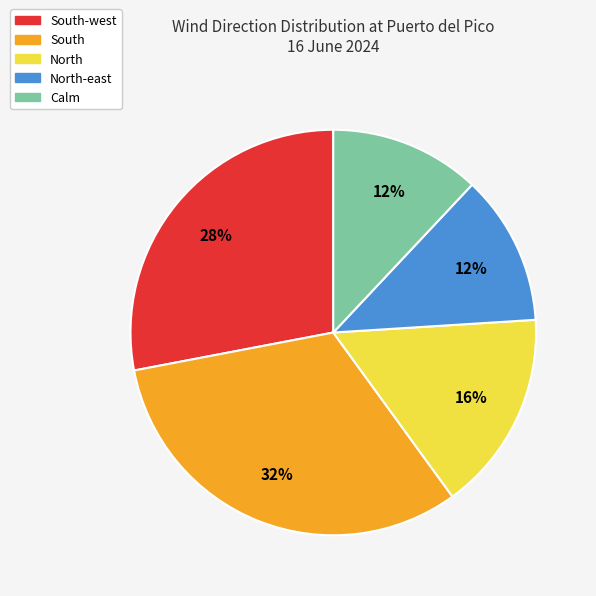

Does any single category account for the majority?

No